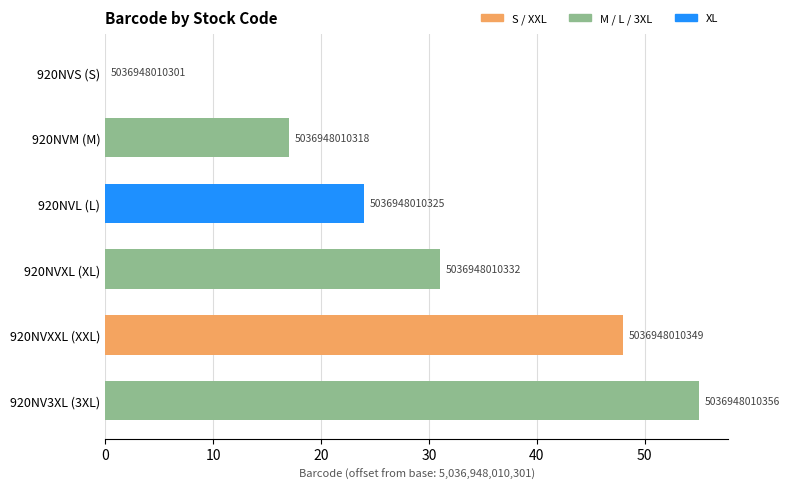

How many bars are there in total?

6